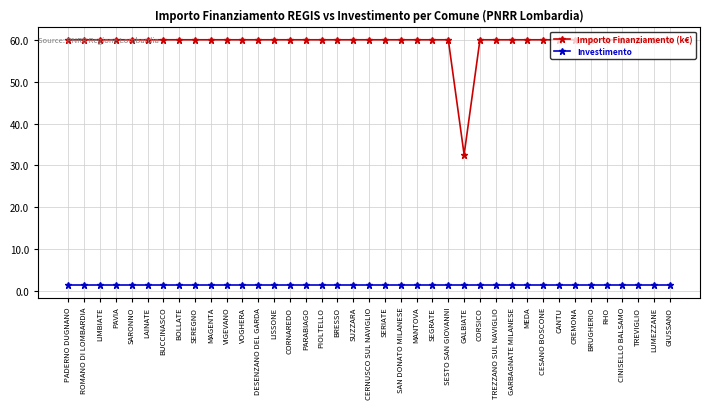

List the series in order of their peak value, lowest first.

Investimento, Importo Finanziamento (k€)